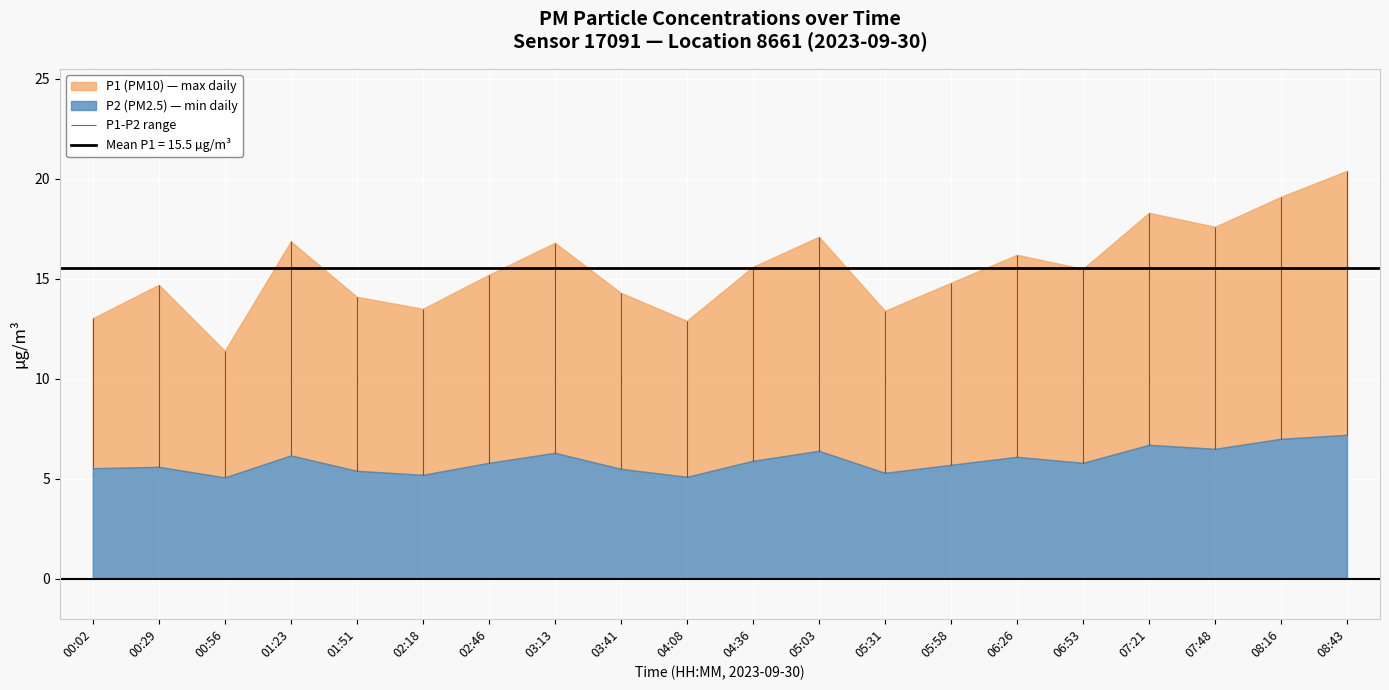

What is the difference between the second highest and minimum values in the P2 series?

1.9